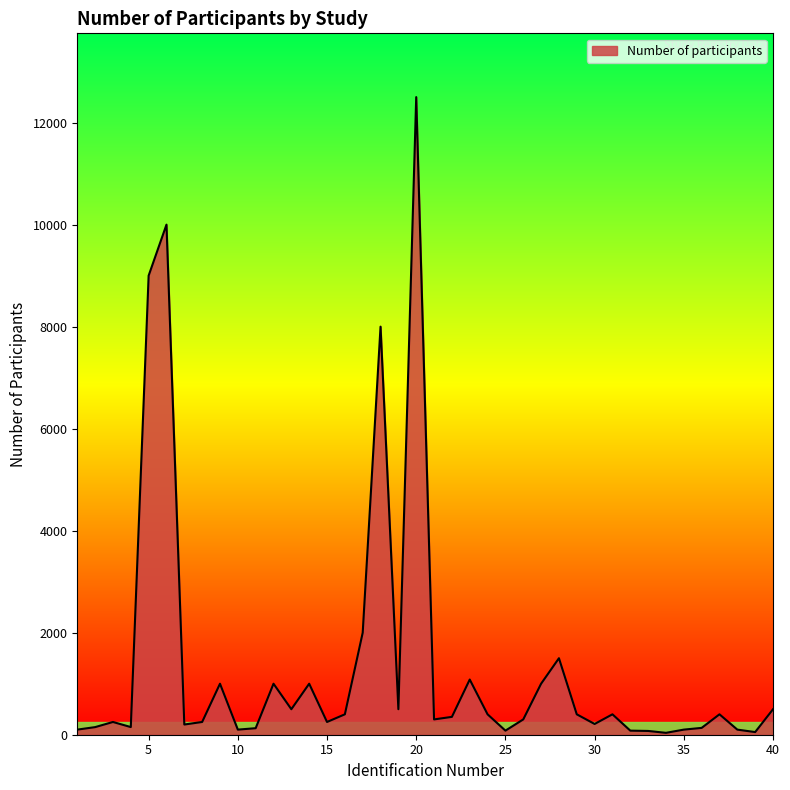

What is the difference between the maximum and minimum values?

12463